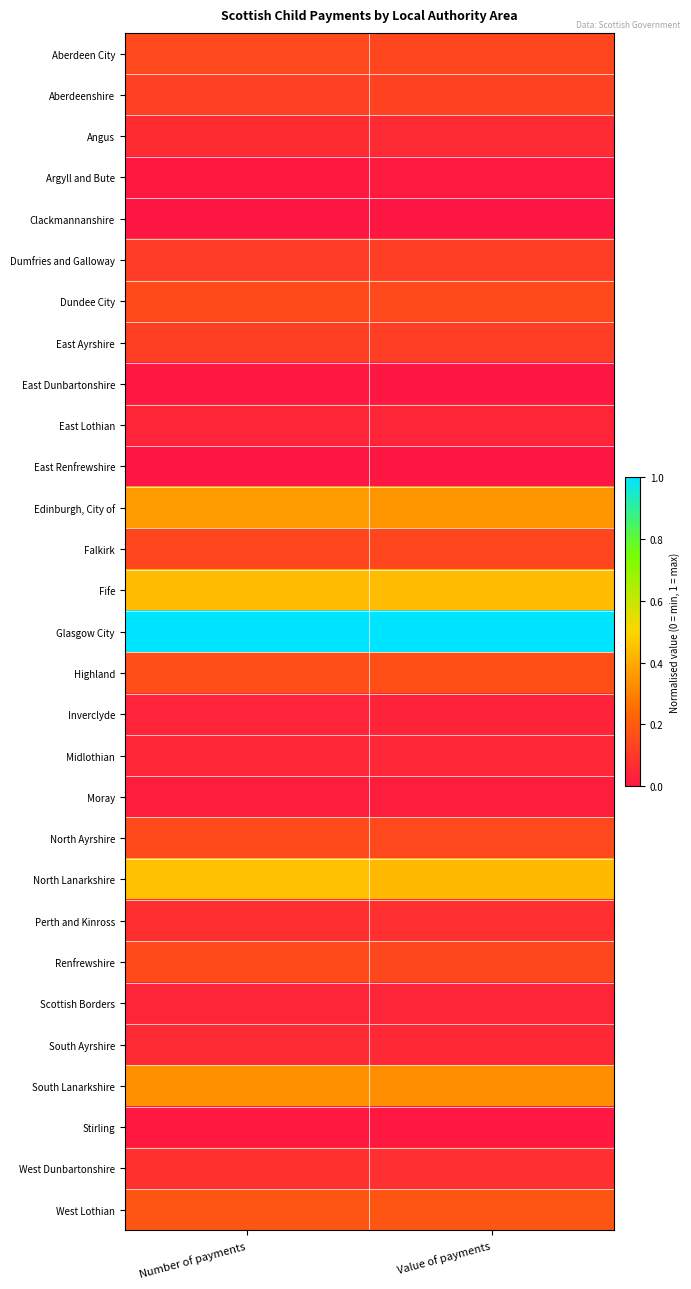

Which label corresponds to the smallest value in the chart?

Number of payments